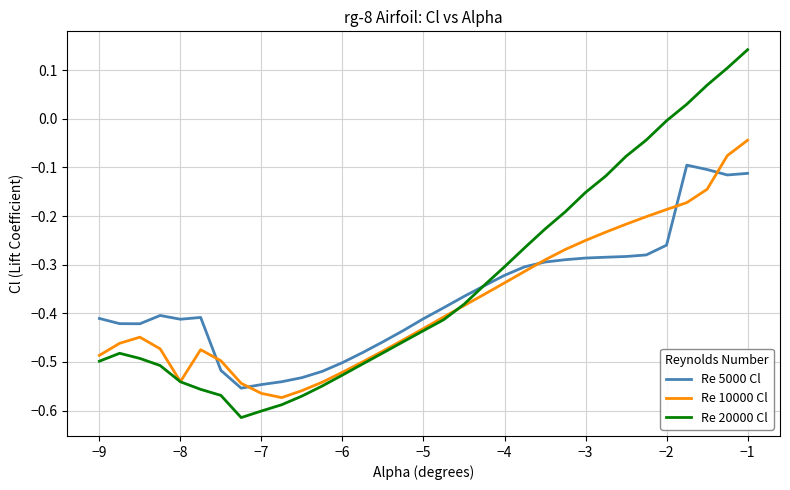

Rank the series by their maximum value, from highest to lowest.

Re 20000 Cl, Re 10000 Cl, Re 5000 Cl